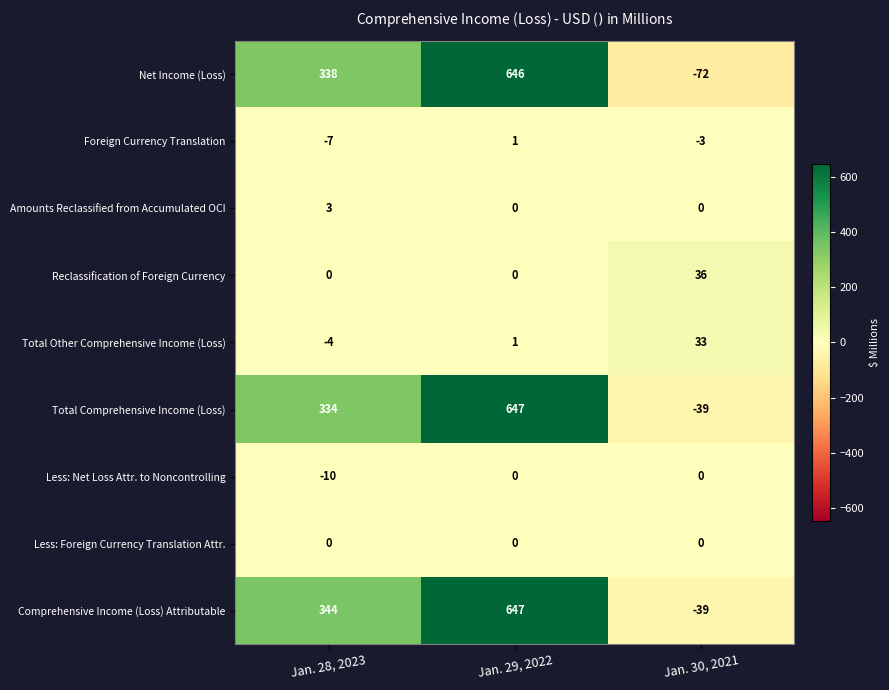

What is the greatest value displayed?

647